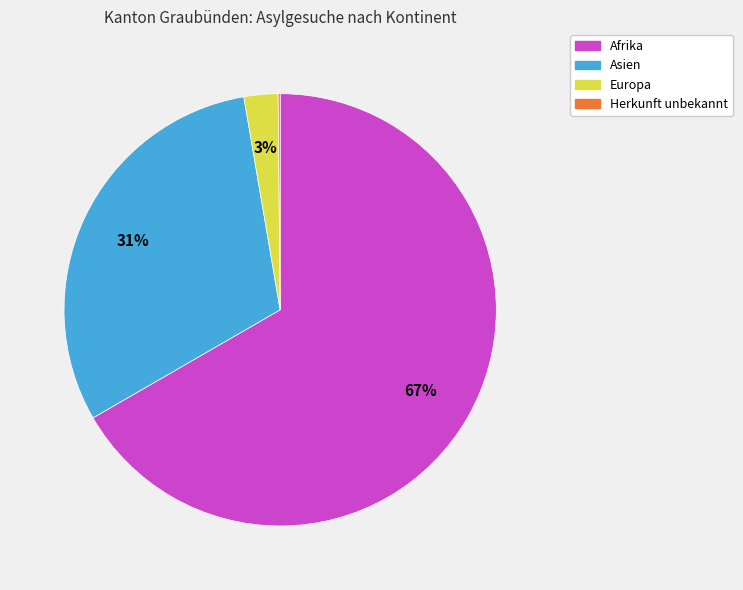

To the nearest percent, what is the average slice percentage?

25%